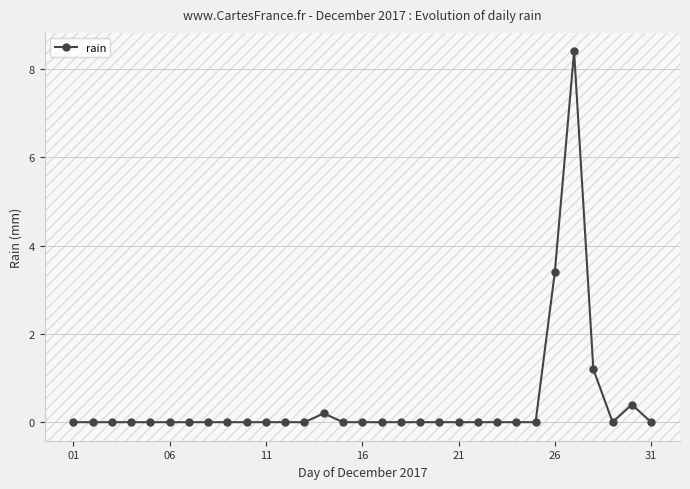

True or false: the data has more than 1 interior local peaks.

True